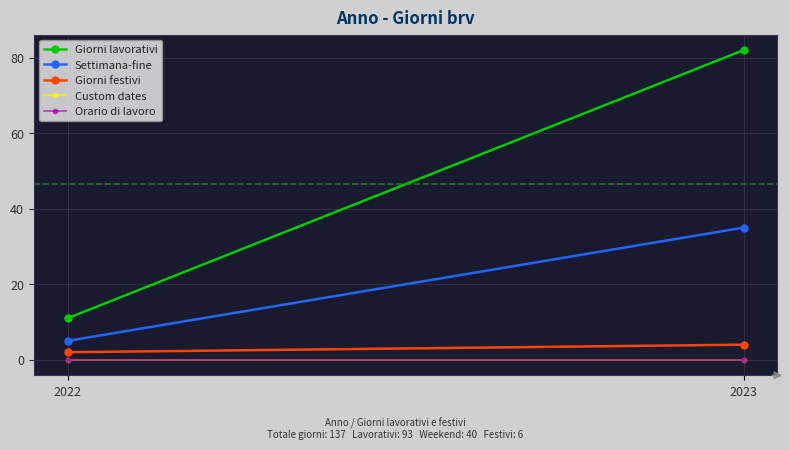

What is the value of the Giorni lavorativi point at the 2nd from the left?

82